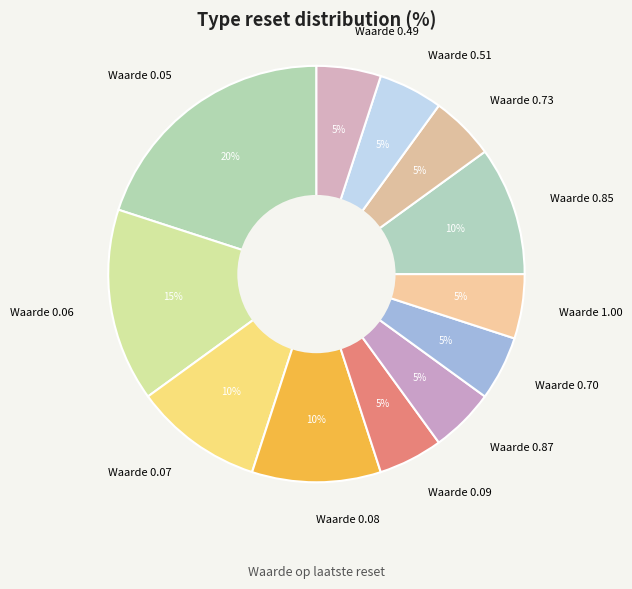

To the nearest percent, what percentage of the pie is Waarde 0.07?

10%